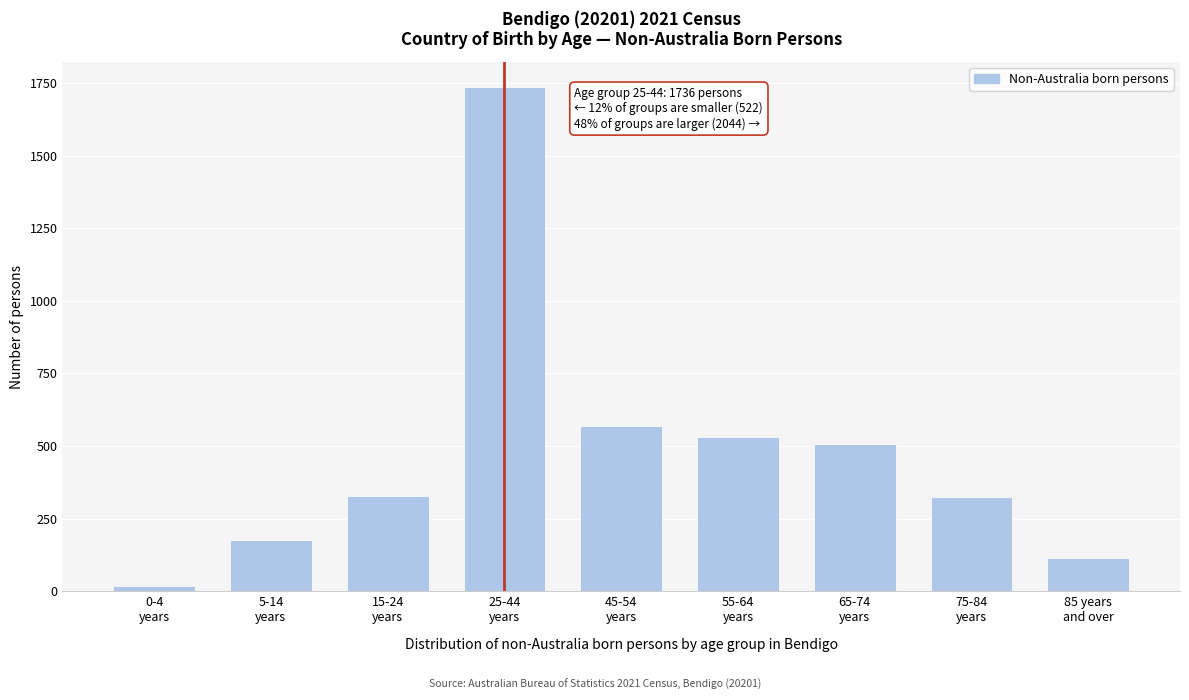

What is the sum of all values?

4302